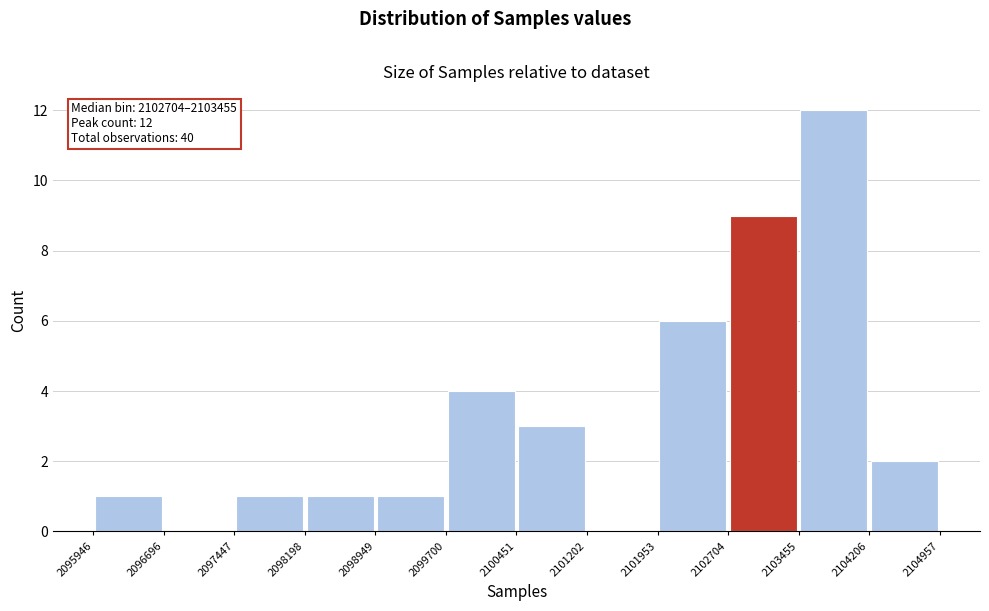

Which range on the x-axis has the tallest bar?

2103455 to 2104206